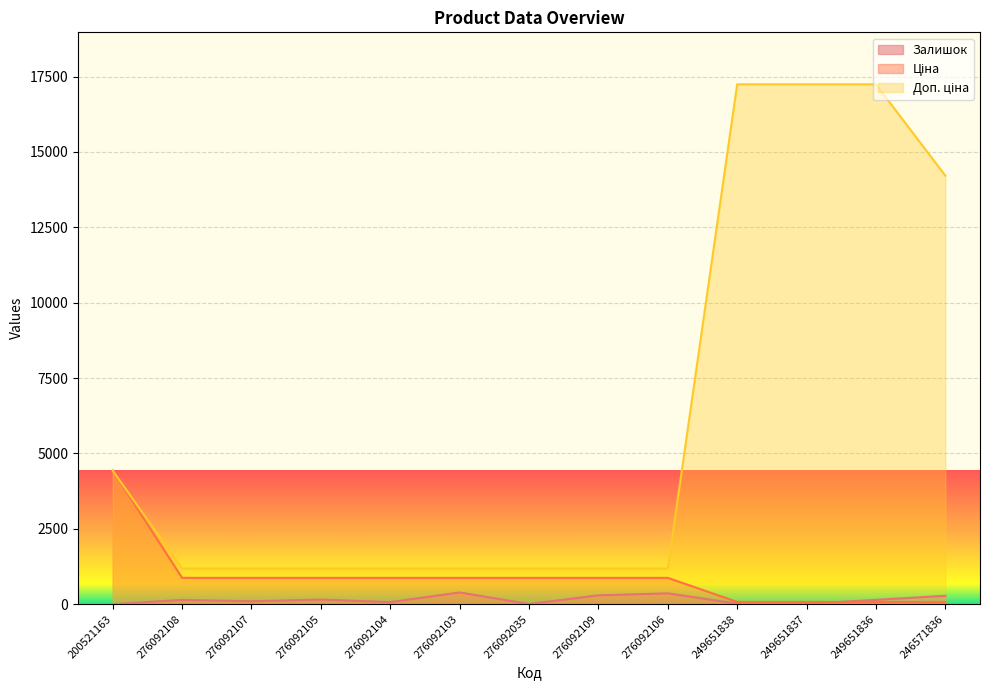

How many data points in Ціна are less than 874?

4